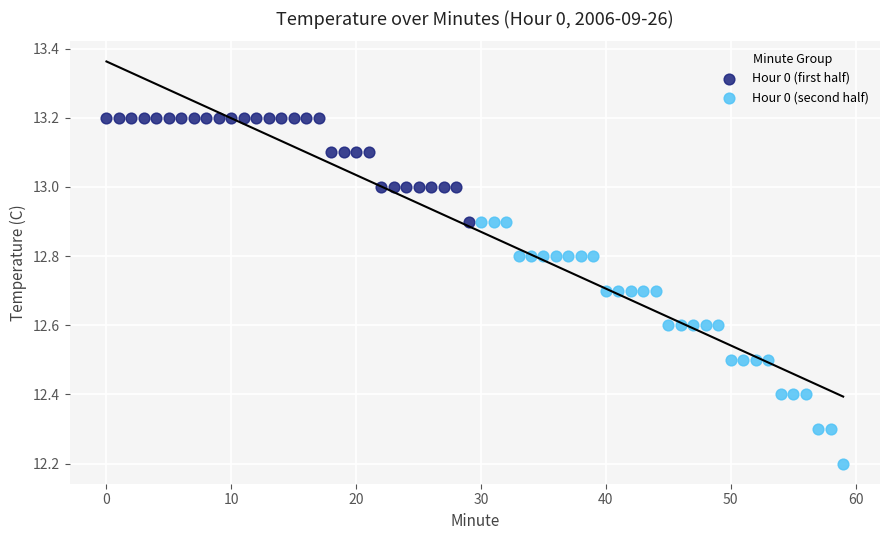

Which series contains the lowest Y value?

Hour 0 (second half)